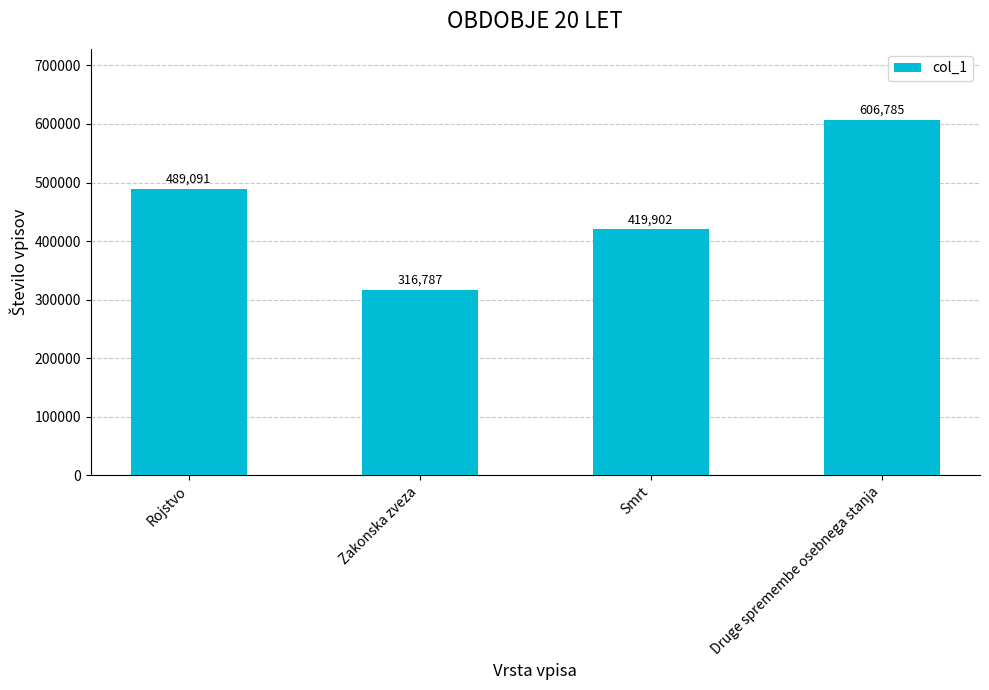

What is the ratio of the value at Druge spremembe osebnega stanja to the value at Smrt?

1.4